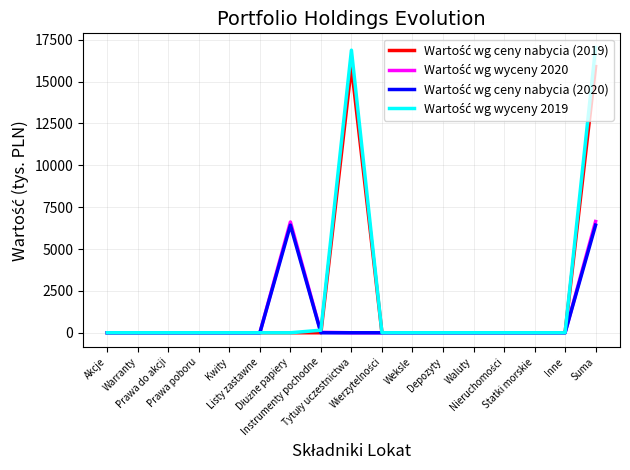

Is this an area chart (filled region under the line)?

No